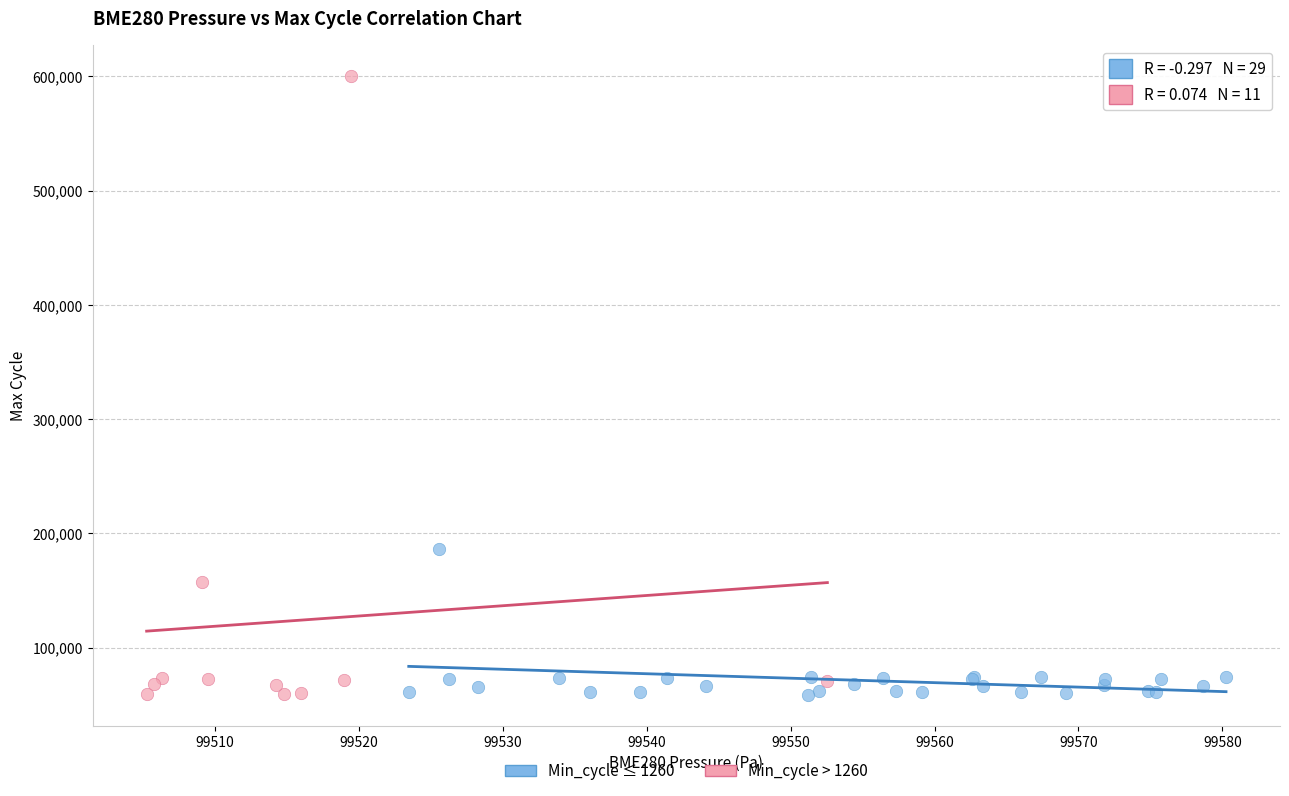

Which series has the largest Y range (max minus min)?

Min_cycle > 1260